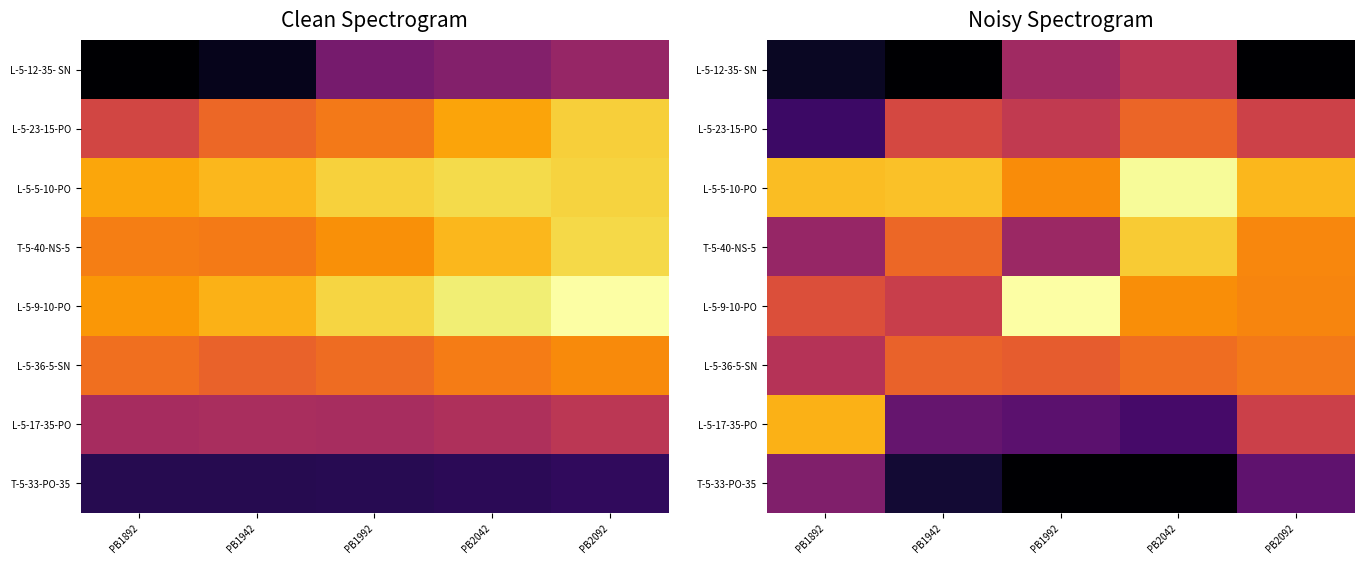

What is the difference between the maximum and minimum values in the L-5-12-35- SN series?

0.2